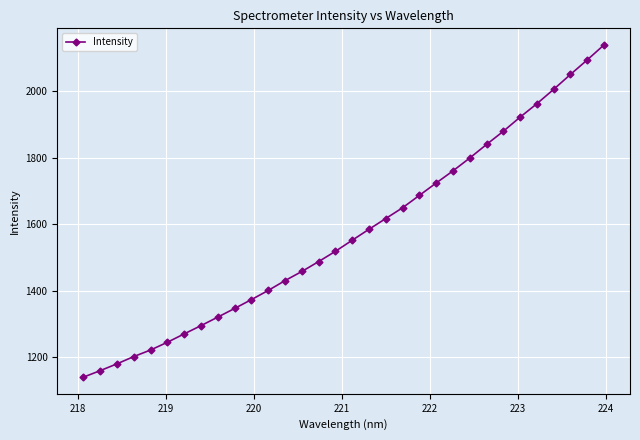

Does the chart display data point markers on the line(s)?

Yes